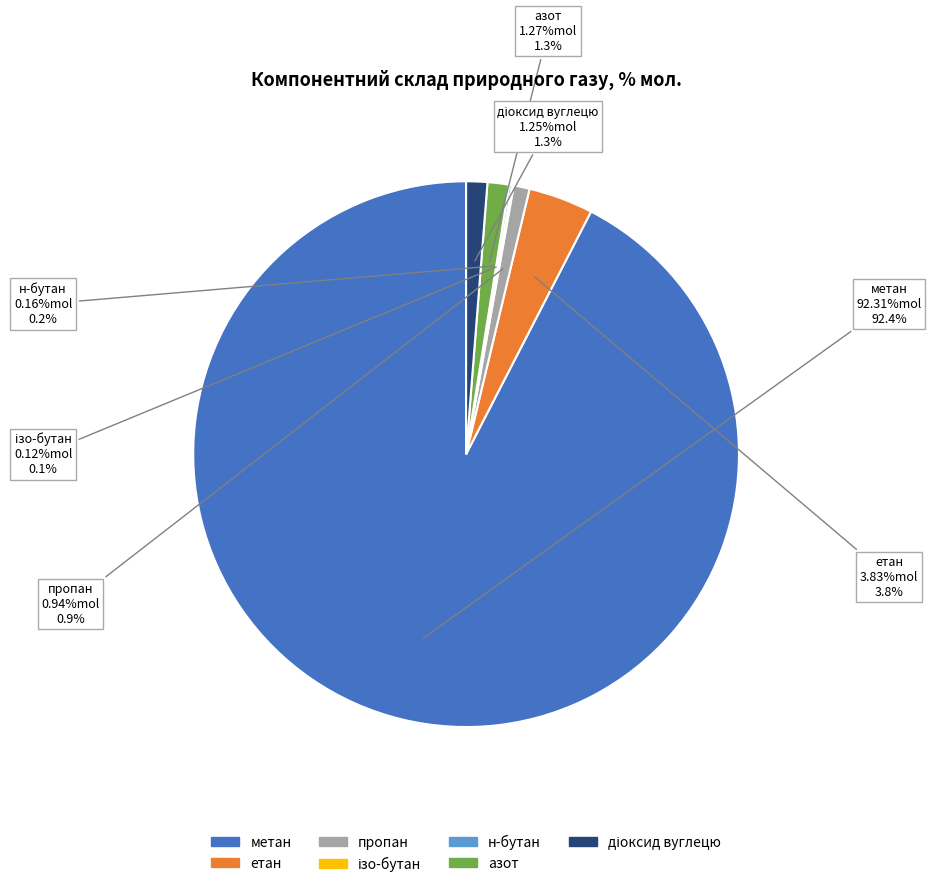

Which category has the smallest portion of the pie?

ізо-бутан, і-С4